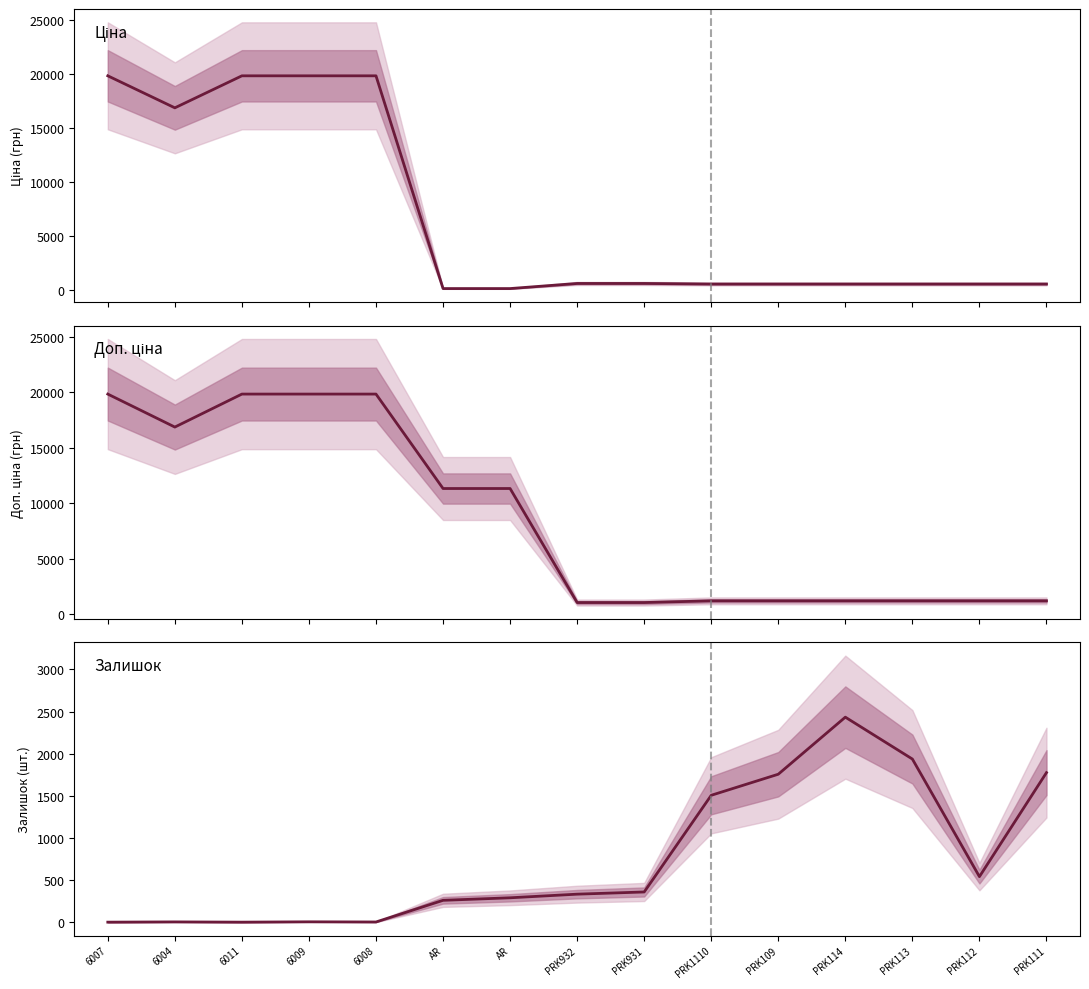

What is the greatest value displayed?

19831.1